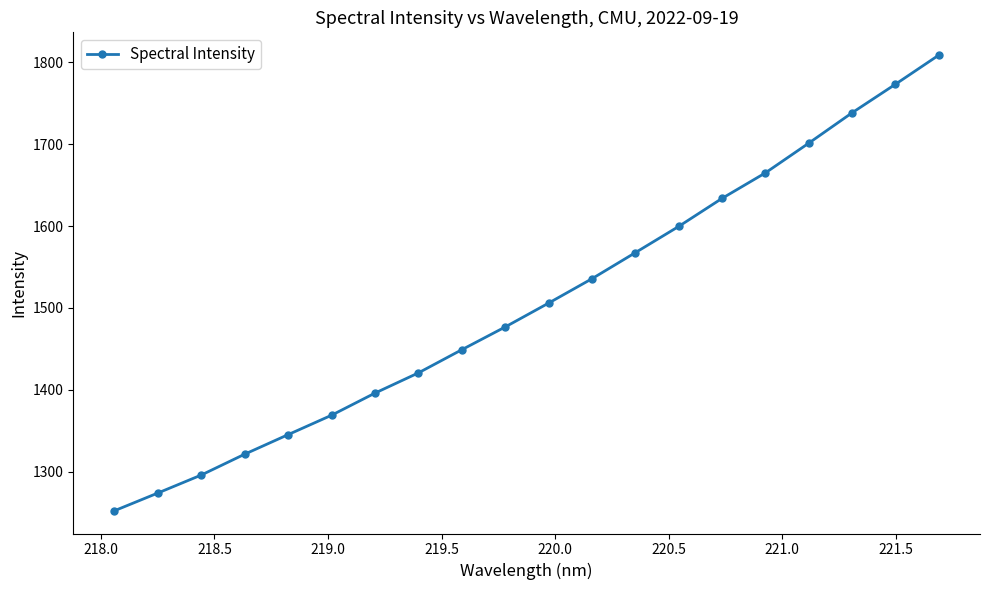

True or false: there are more than 1 points higher than both neighbors.

False